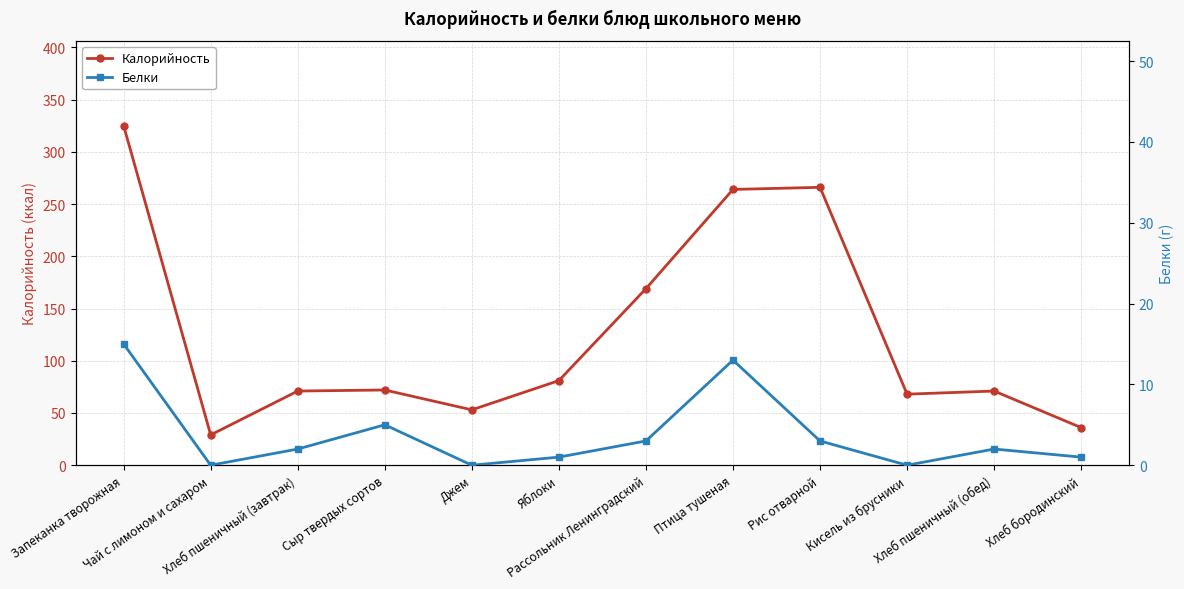

Which series has the largest total across all categories?

Калорийность